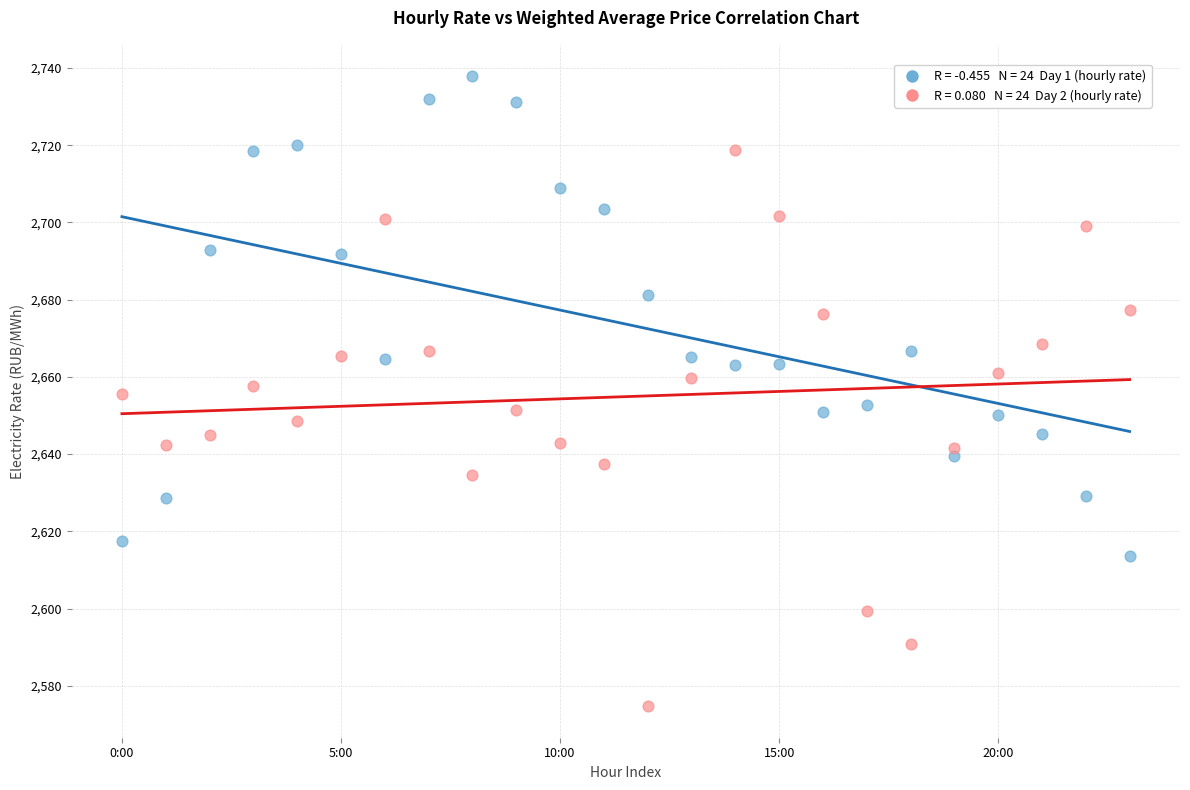

Across all data points, what is the range of Y values (max minus min)?

163.1